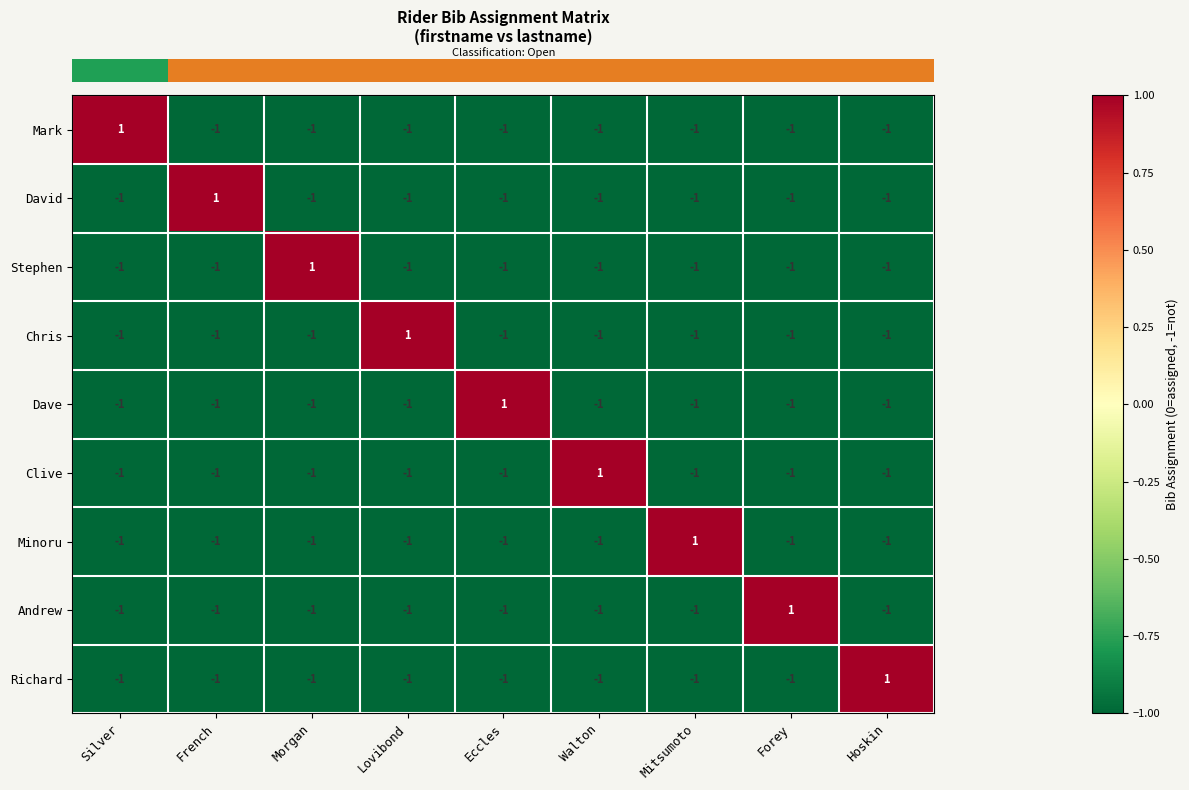

How many values in the Dave series exceed -1?

1